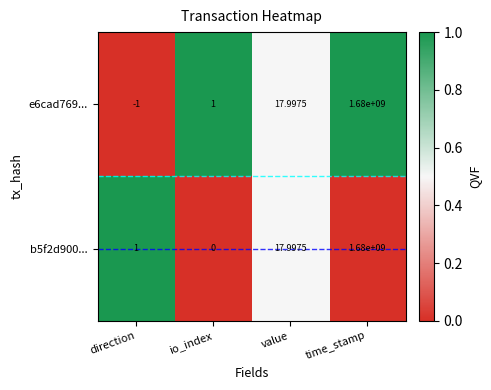

Which series changed the most between io_index and time_stamp?

b5f2d900...